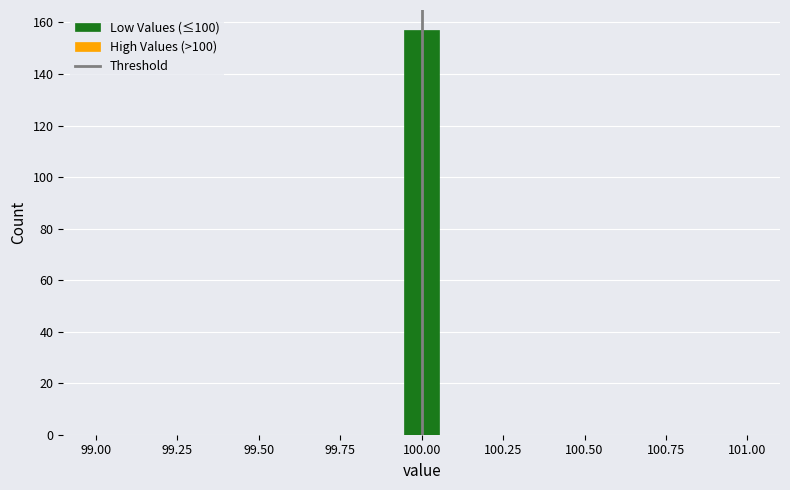

Read against the x-axis, roughly where is the centre of the tallest bar?

100.00